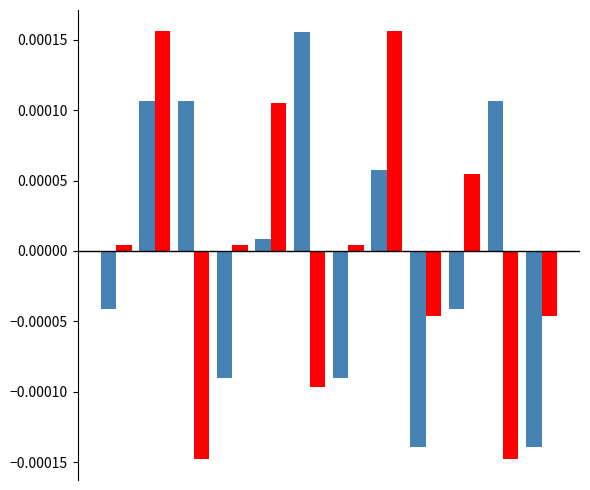

Count the number of categories in the chart.

12